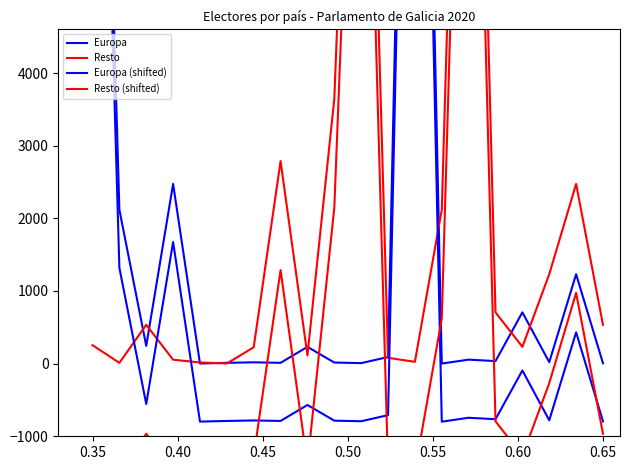

What are all the series names shown in the legend?

Europa, Resto, Europa (shifted), Resto (shifted)